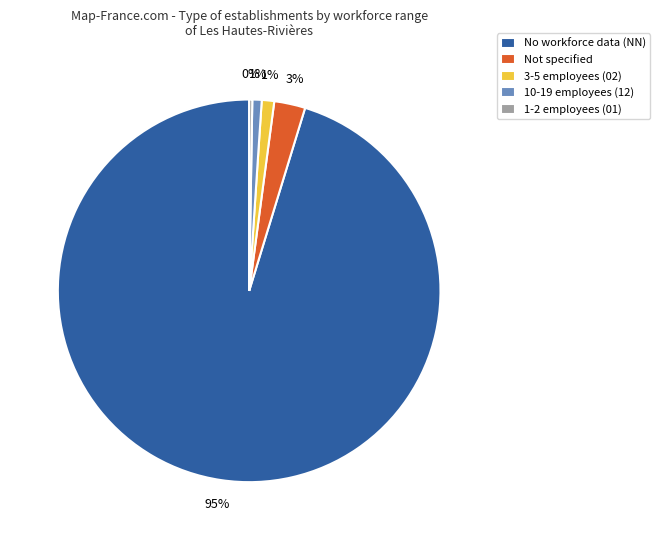

What is the largest slice in the pie chart?

No workforce data (NN)